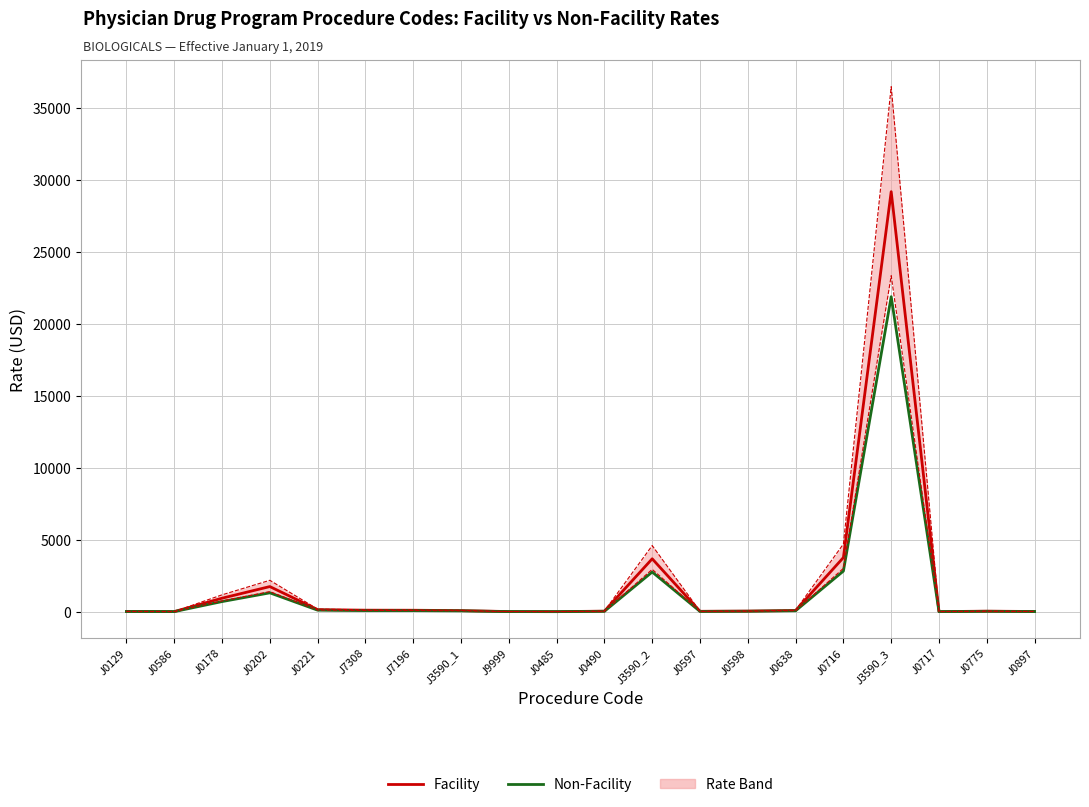

Where does the Non-Facility series first go above 56?

J0178